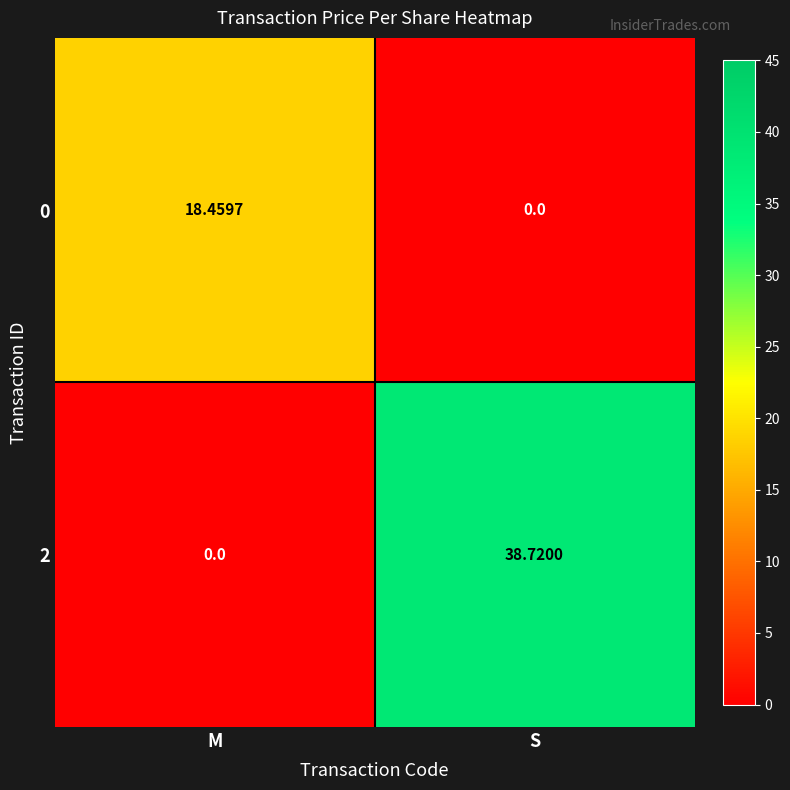

Between S and M, which is larger?

M